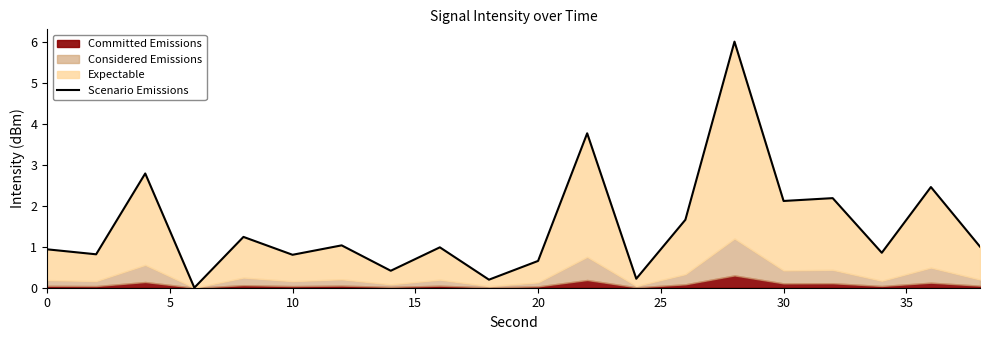

Reading right to left, list all the values displayed in this chart.

1.0	2.5	0.9	2.2	2.1	6.0	1.7	0.2	3.8	0.7	0.2	1.0	0.4	1.0	0.8	1.2	0.0	2.8	0.8	0.9